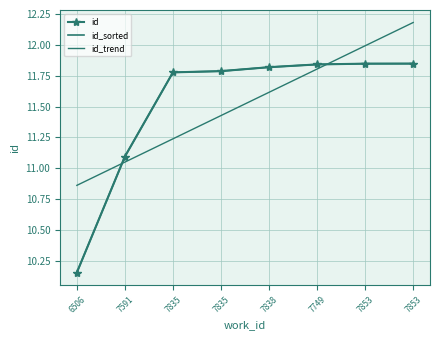

Which series has the widest spread of values?

id